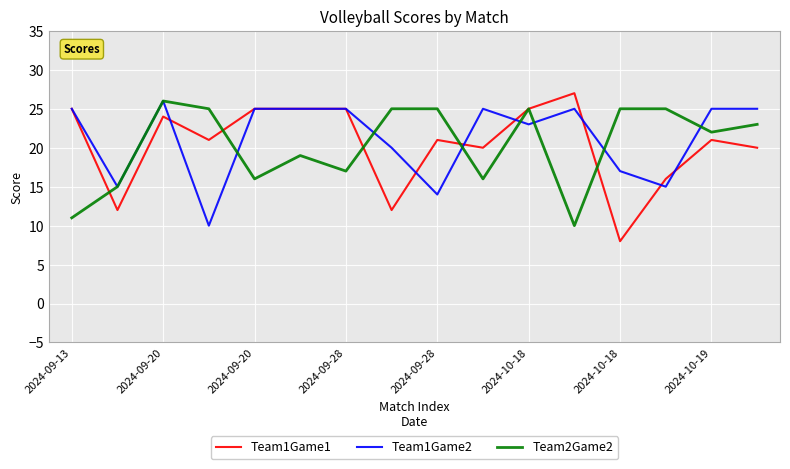

What is the maximum value for Team1Game1?

27